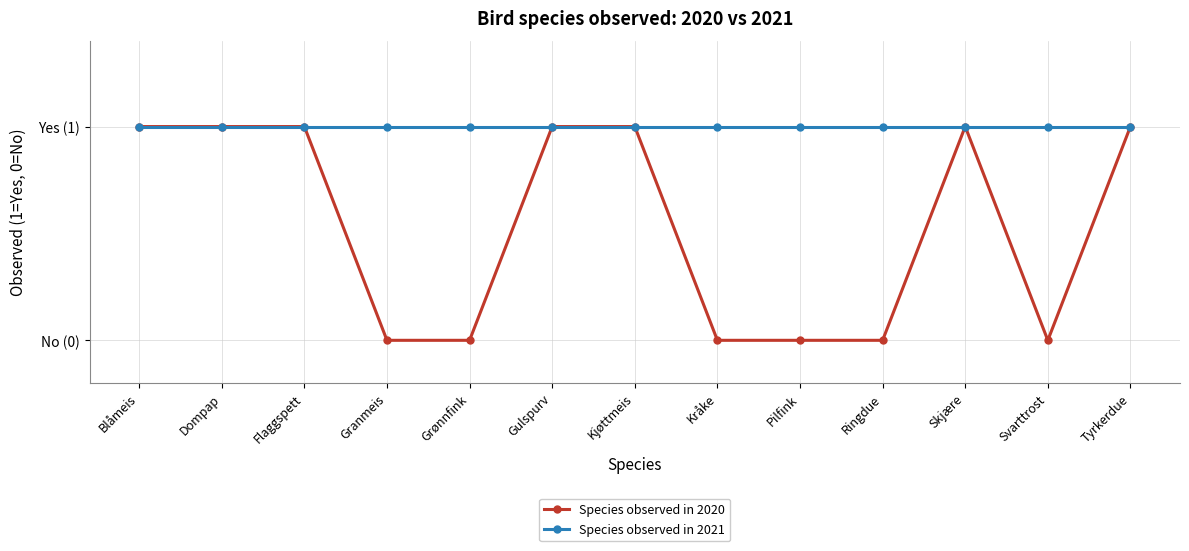

True or false: Species observed in 2020 and Species observed in 2021 cross at least once.

False